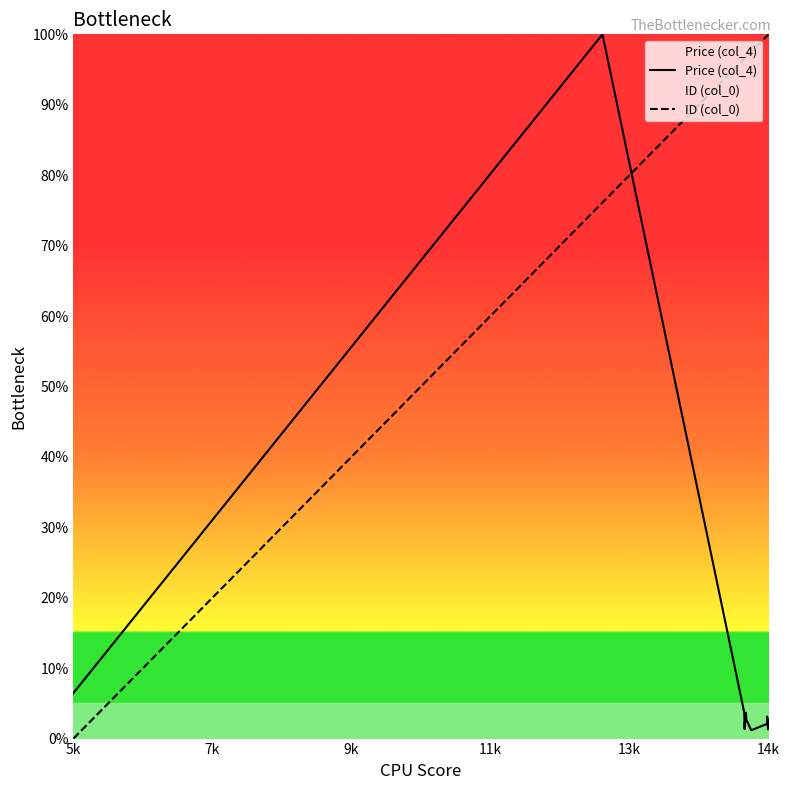

List the series in order of their overall mean, highest first.

ID (col_0), Price (col_4)